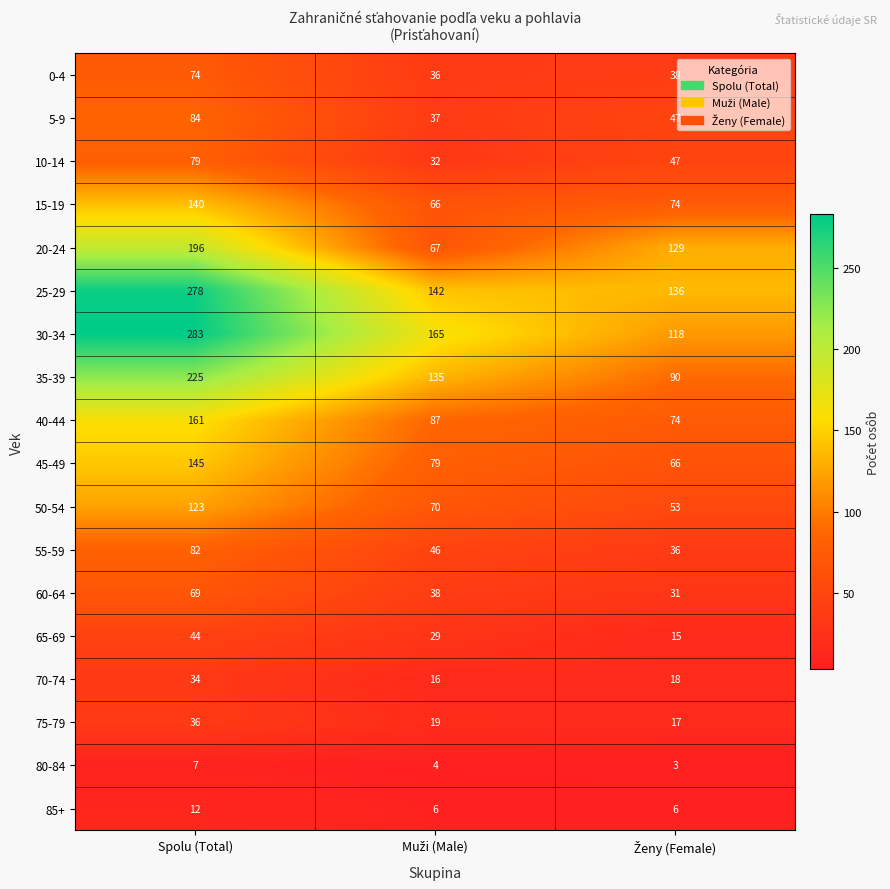

Which series has the largest range (max minus min)?

30-34